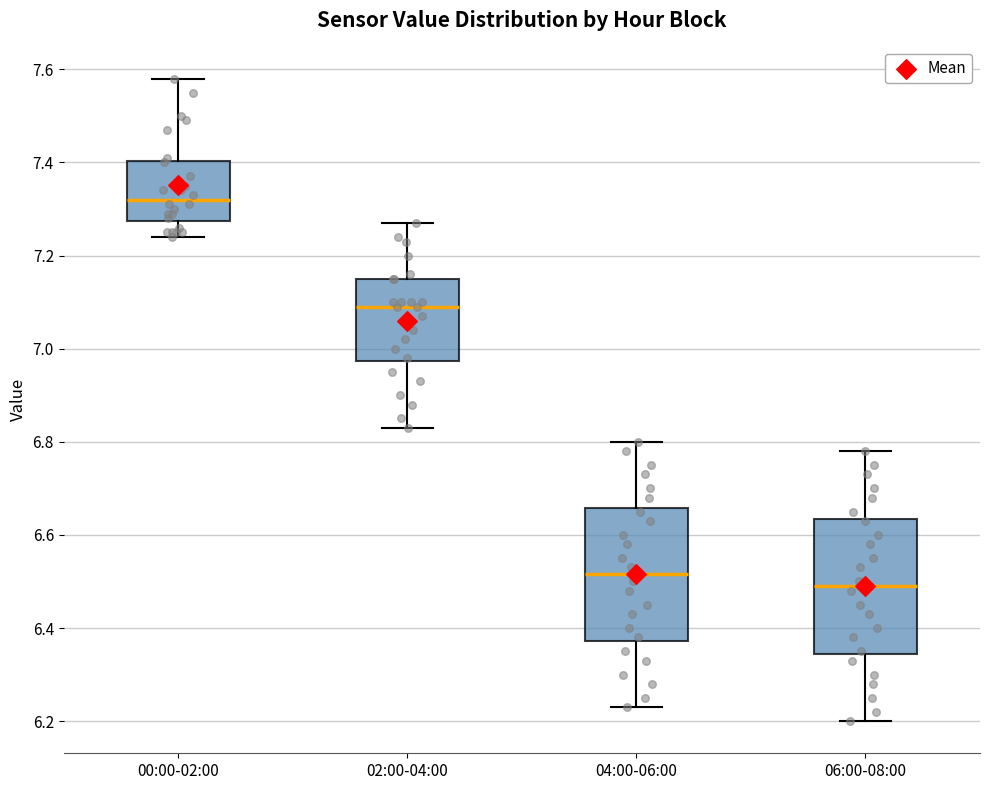

Reading left to right, transcribe this box plot: for each box, give where its median line is, the range the box spans, and where its two whiskers end, as read against the y-axis. The values are not printed on the chart, so give them approximately, as read against the axis.

00:00-02:00: median 7.32, box 7.28 to 7.40, whiskers 7.24 to 7.58
02:00-04:00: median 7.10, box 6.98 to 7.16, whiskers 6.84 to 7.28
04:00-06:00: median 6.52, box 6.38 to 6.66, whiskers 6.24 to 6.80
06:00-08:00: median 6.50, box 6.34 to 6.64, whiskers 6.20 to 6.78